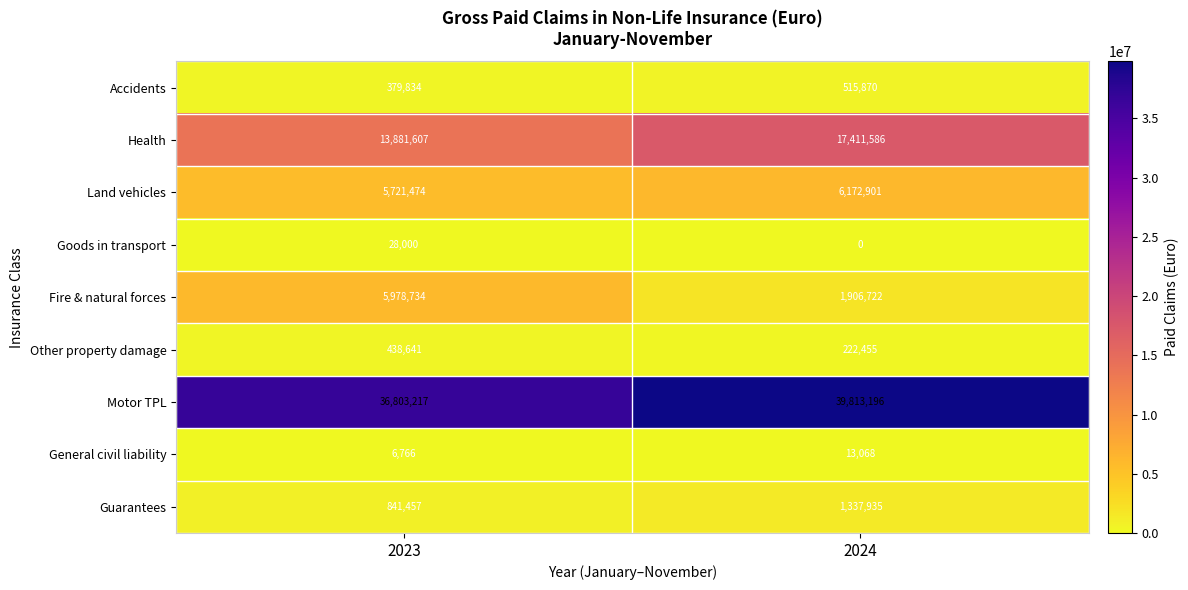

List the series in order of their peak value, highest first.

Motor TPL, Health, Land vehicles, Fire & natural forces, Guarantees, Accidents, Other property damage, Goods in transport, General civil liability